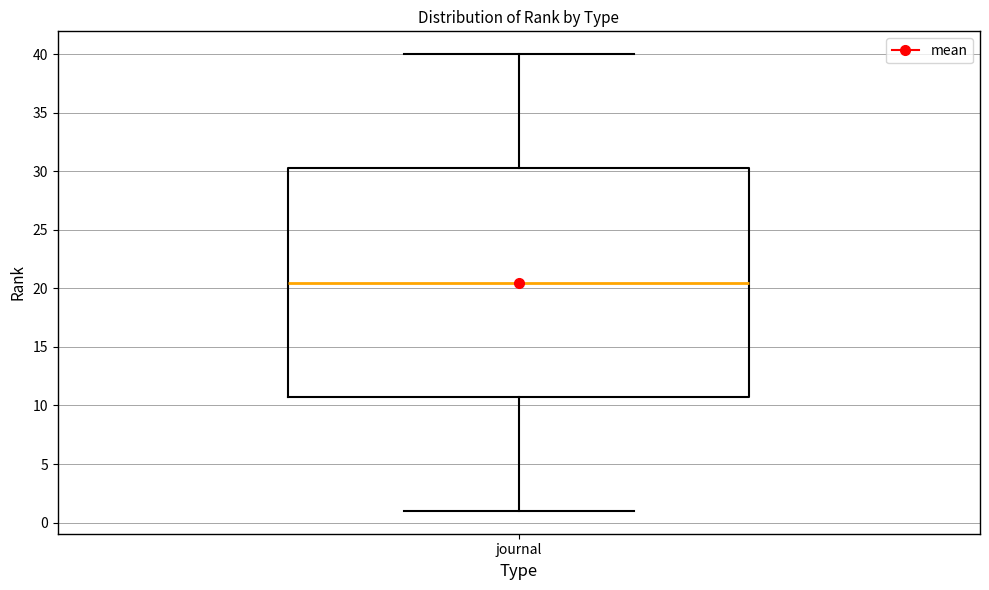

Read this box plot against the y-axis: the position of the median line, the range covered by the box, and the ends of both whiskers. The values are not printed on the chart, so give them approximately, as read against the axis.

median 20.5, box 11.0 to 30.5, whiskers 1.0 to 40.0